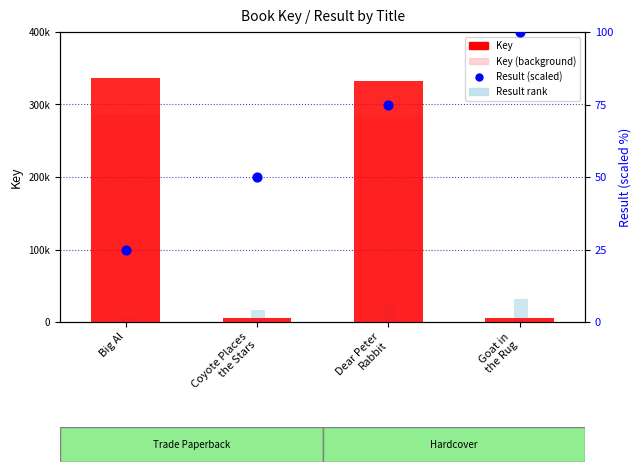

Which series has the widest spread of Y values?

Key